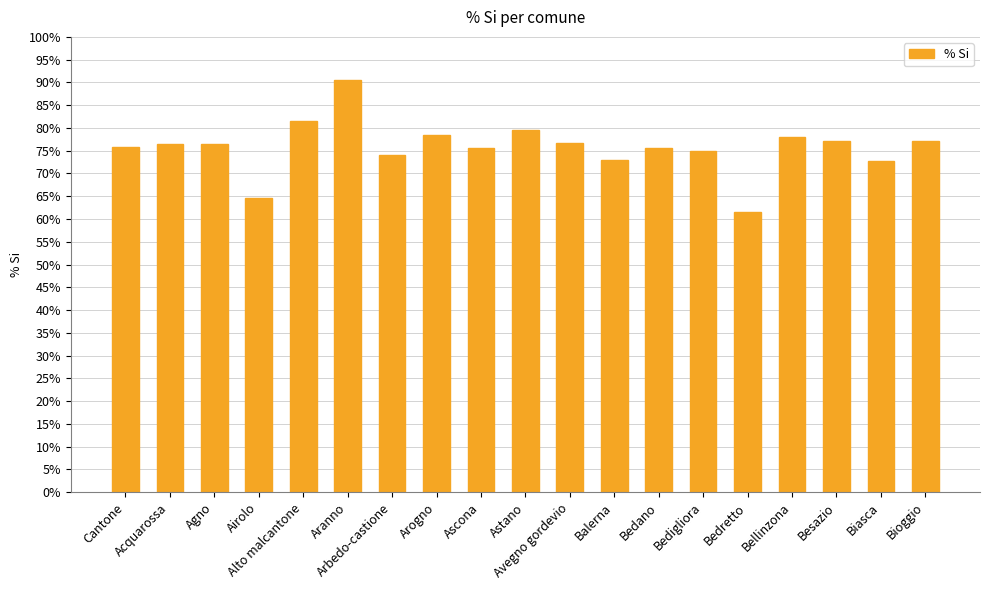

What is the change in value from Airolo to Avegno gordevio?

+12.3